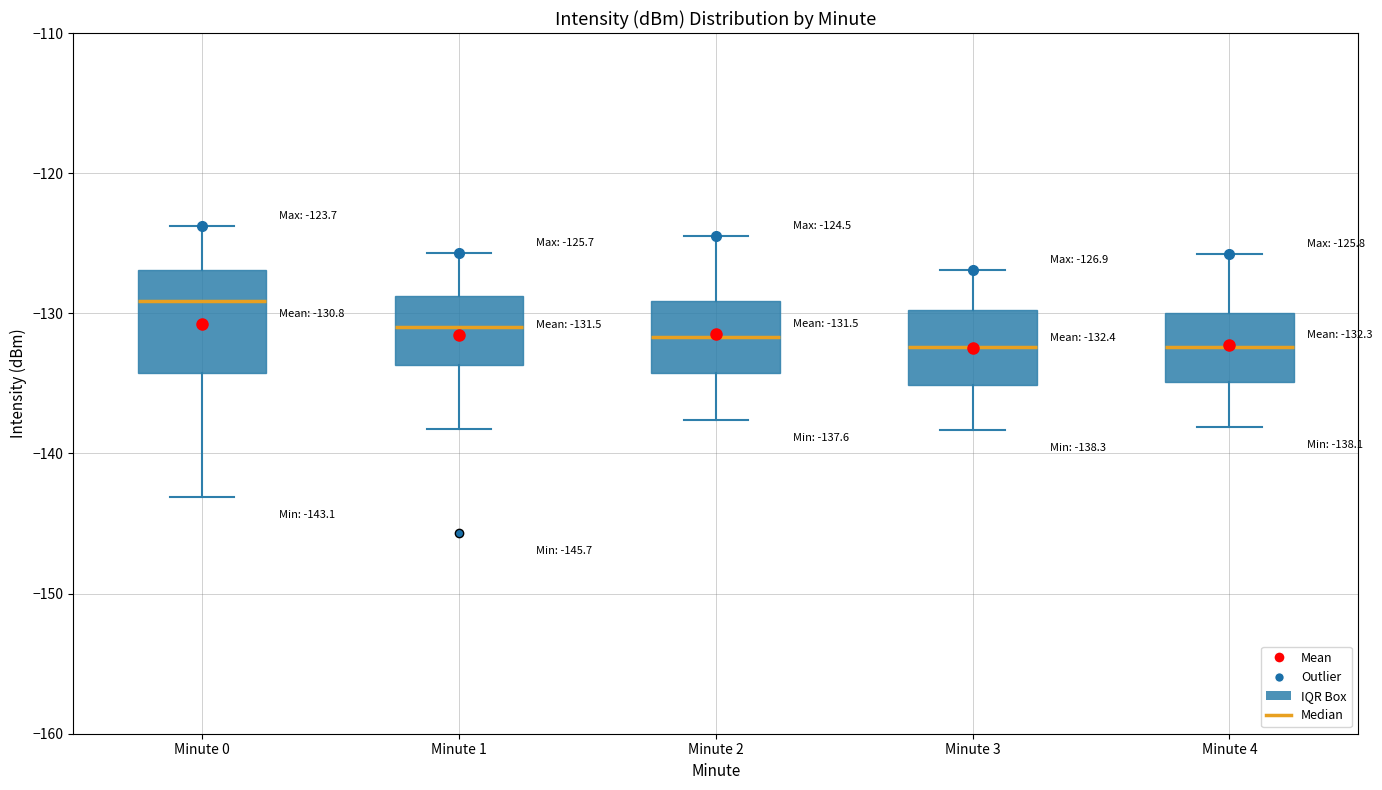

Which box is the tallest, from its lower edge to its upper edge?

Minute 0